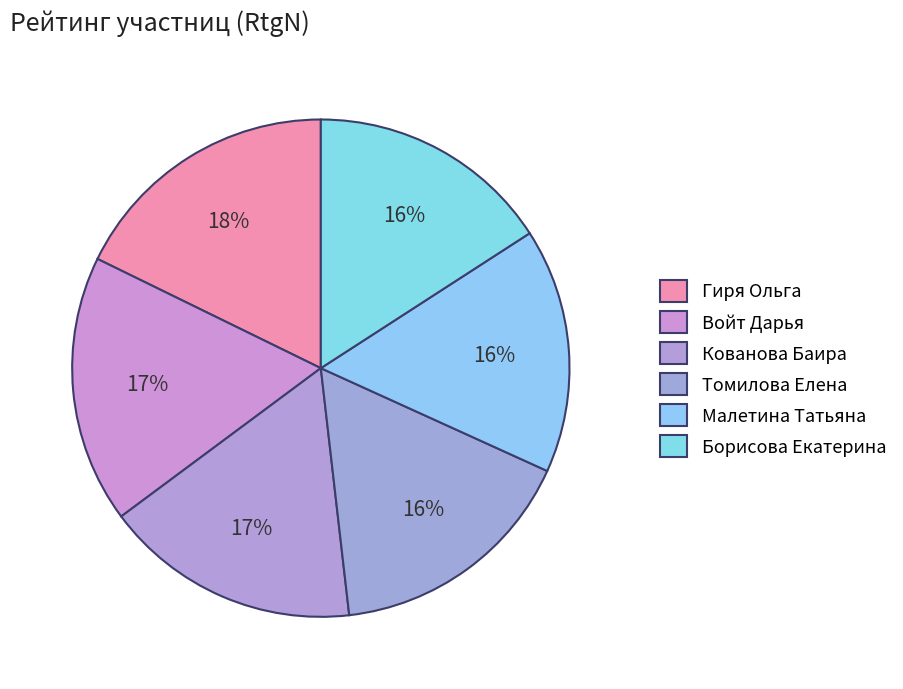

Count the number of slices in the pie.

6